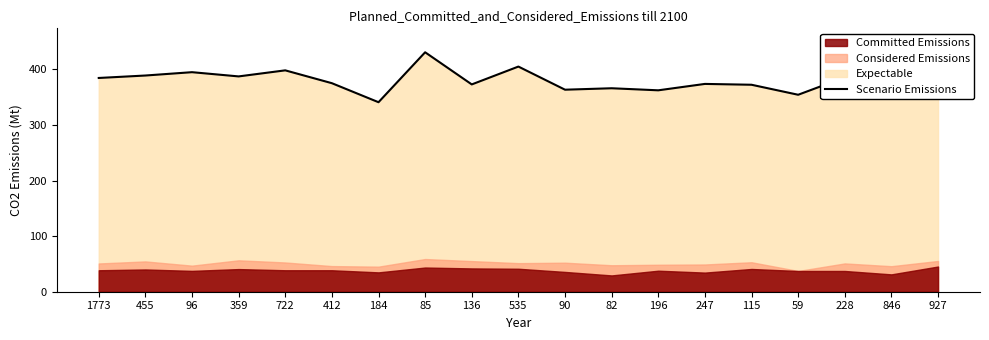

What is the sum of all values?

7219.9